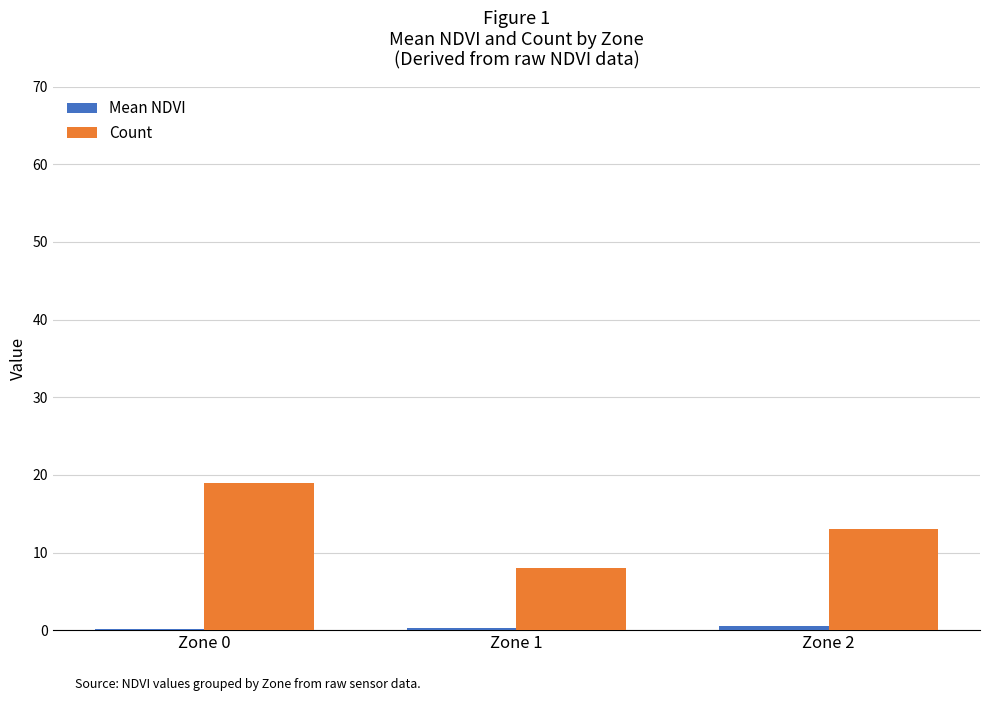

At which category is the sum across all series the highest?

Zone 0